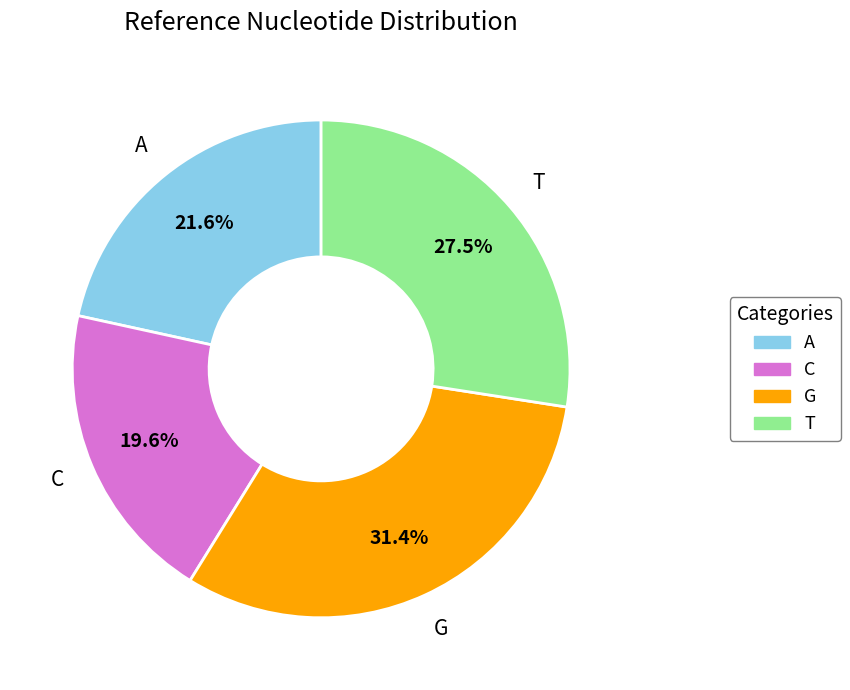

What is the smallest slice in the pie chart?

C